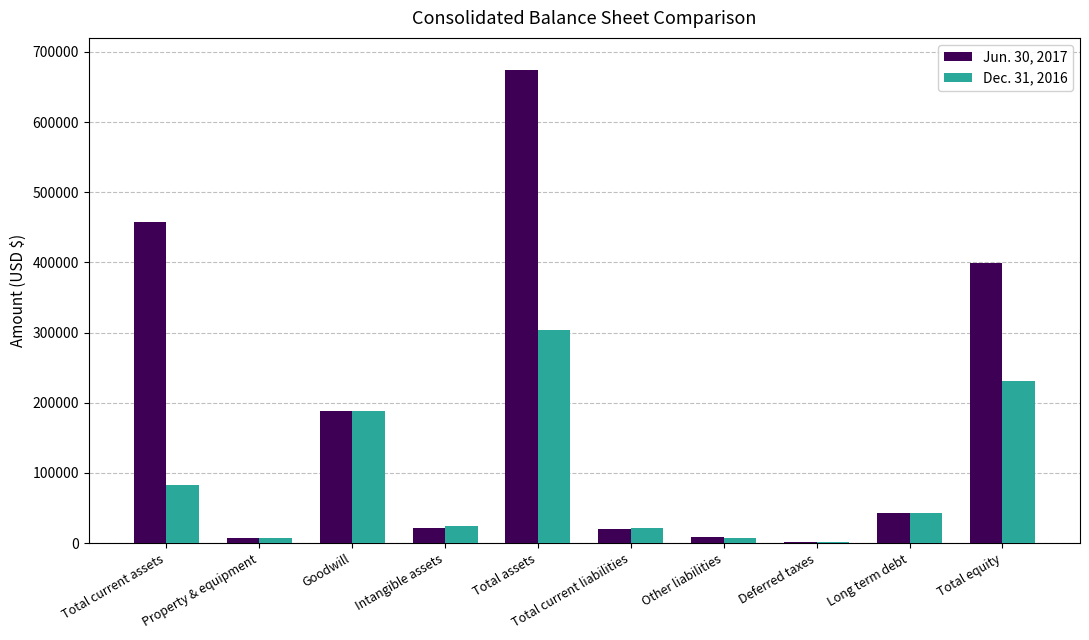

Are the bars horizontal?

No